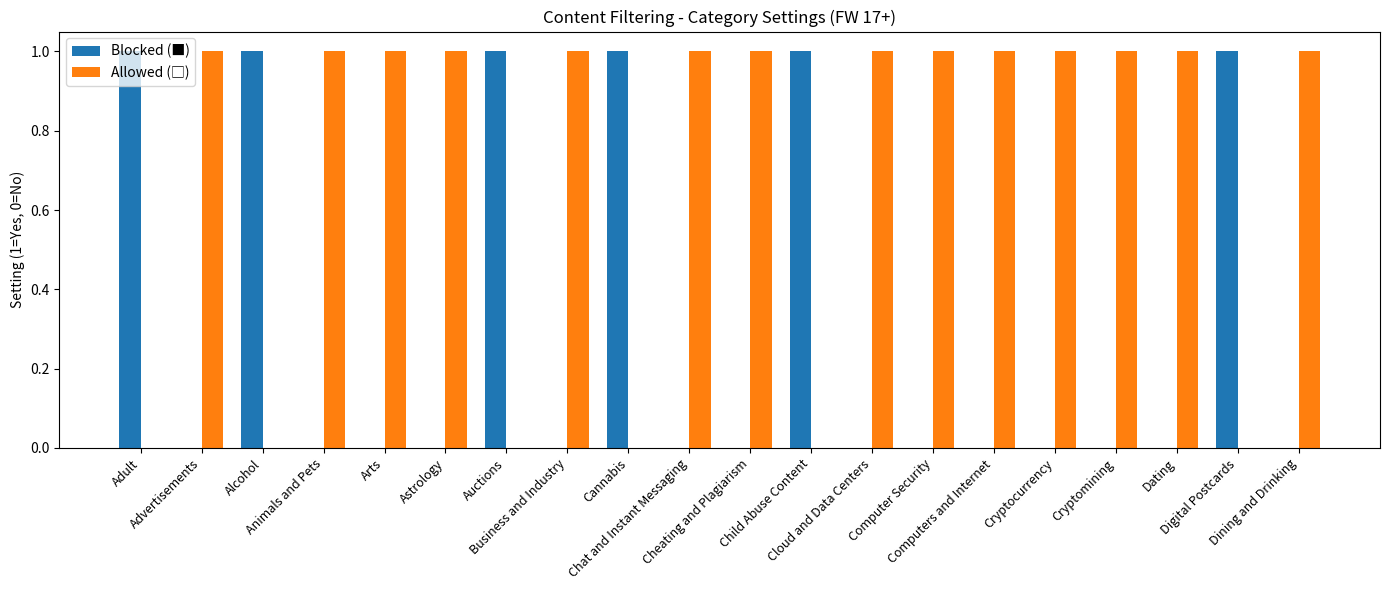

How many distinct data groups are displayed?

2